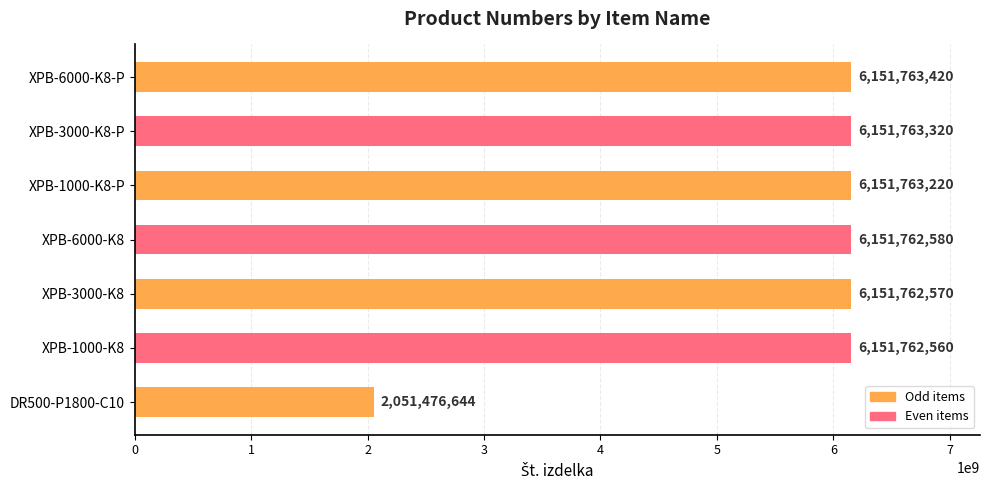

Rank the categories by value from highest to lowest.

XPB-6000-K8-P, XPB-3000-K8-P, XPB-1000-K8-P, XPB-6000-K8, XPB-3000-K8, XPB-1000-K8, DR500-P1800-C10